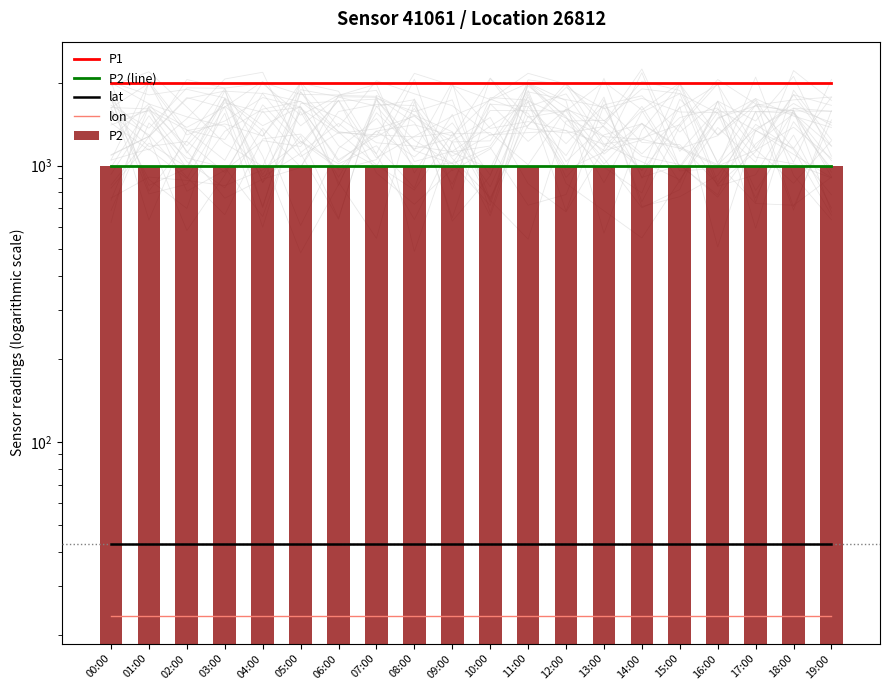

Which has a higher value, 11:00 or 04:00?

11:00